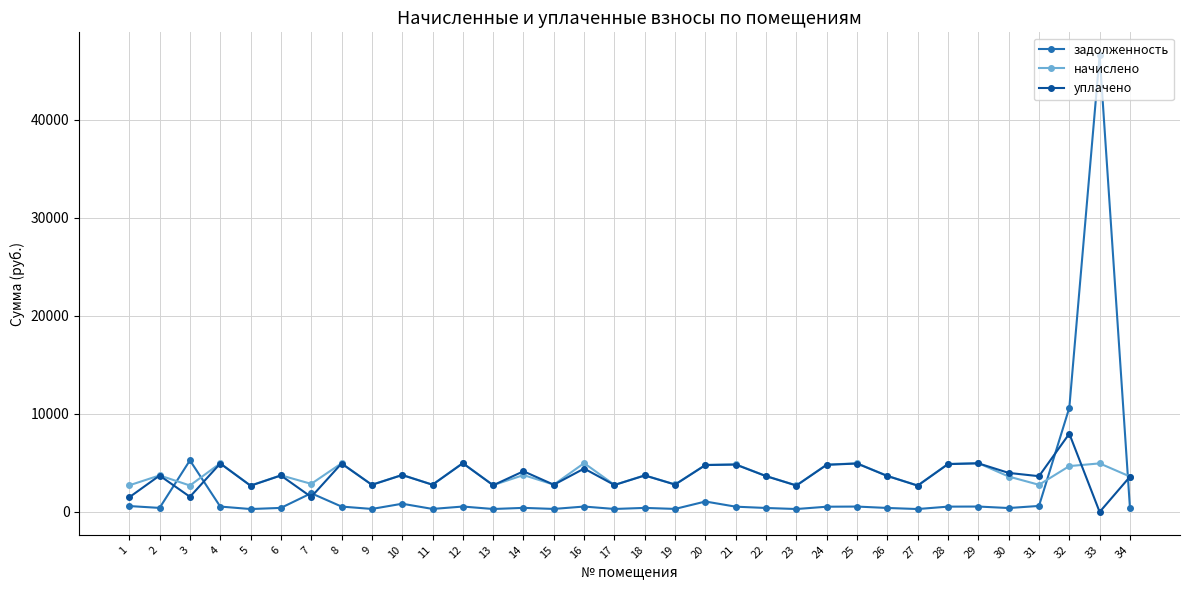

After their last crossing, which series has the higher values: задолженность or начислено?

начислено